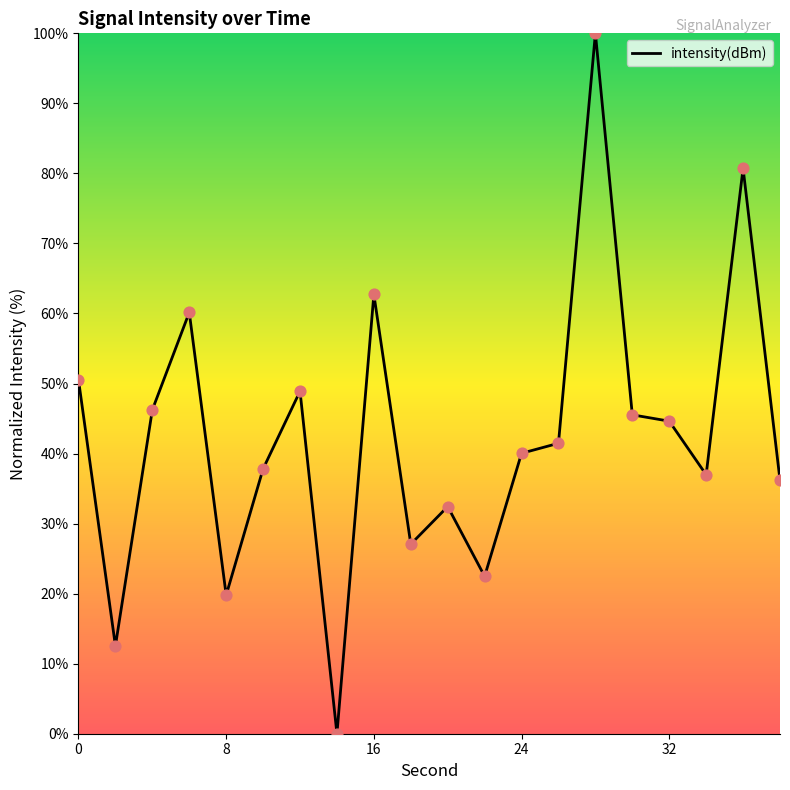

What is the difference between the maximum and minimum values?

100.0